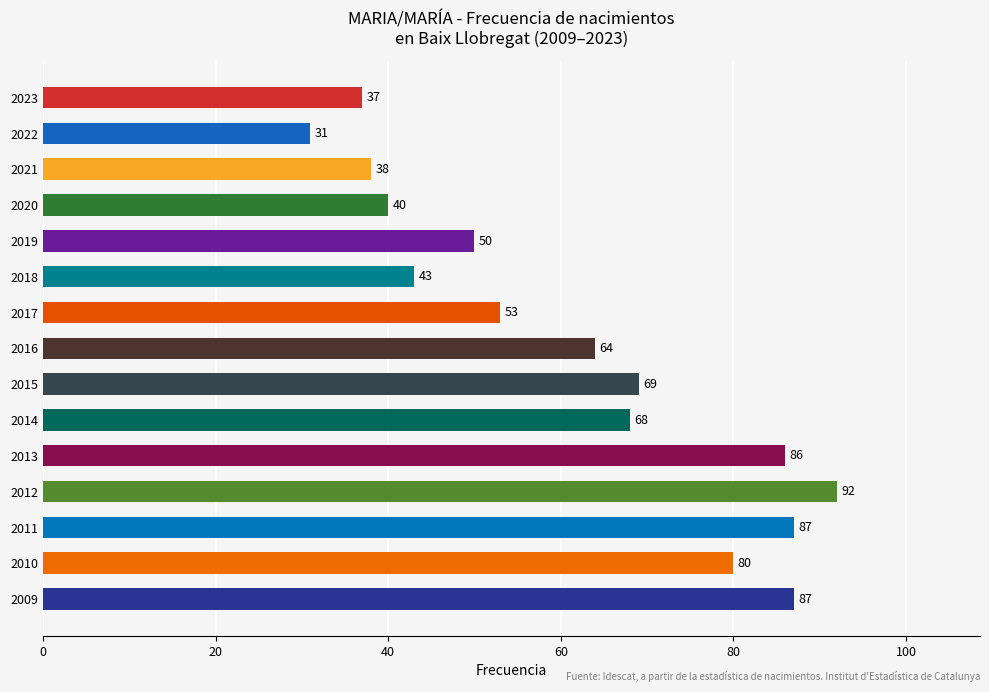

What is the minimum value shown in the chart?

31